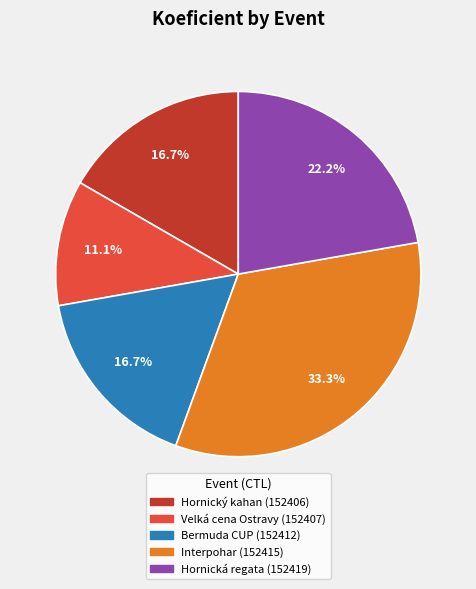

To the nearest percent, what percentage of the pie is Velká cena Ostravy (152407)?

11%